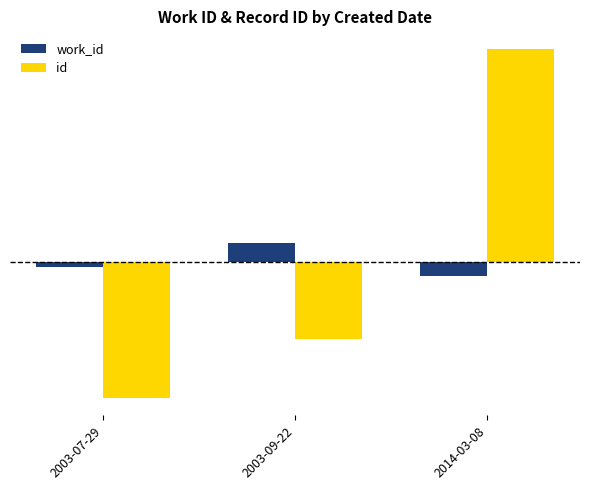

What are all the series names shown in the legend?

work_id, id